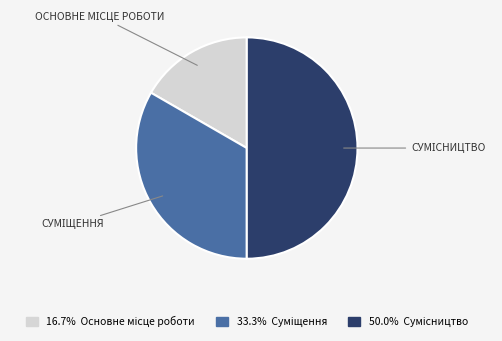

Is there any slice that represents more than half of the pie?

No